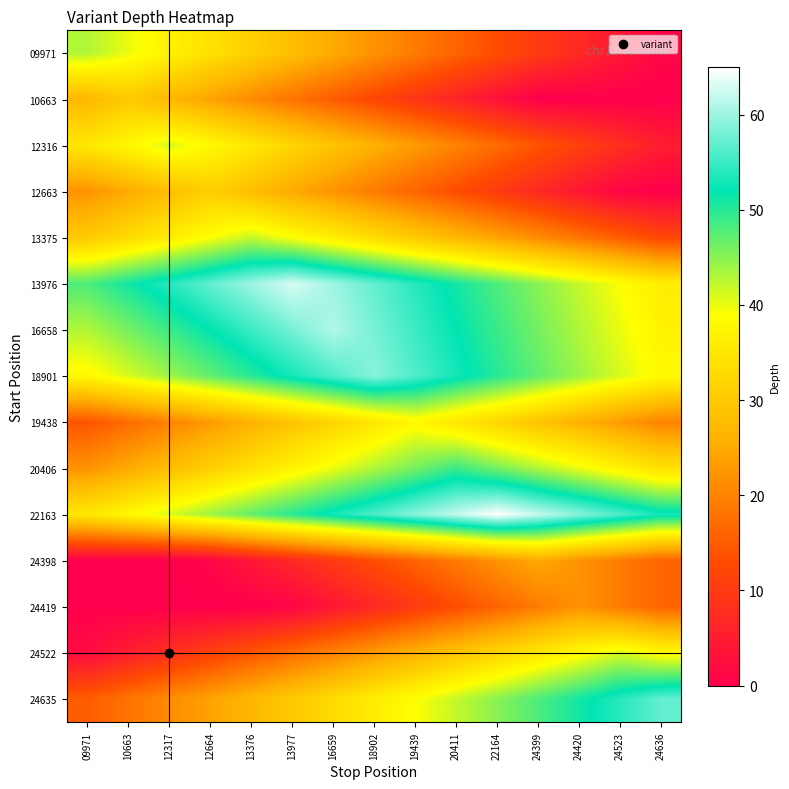

Rank the series by their maximum value, from lowest to highest.

24419, 24398, 10663, 12663, 19438, 12316, 24522, 13375, 09971, 20406, 24635, 18901, 16658, 13976, 22163